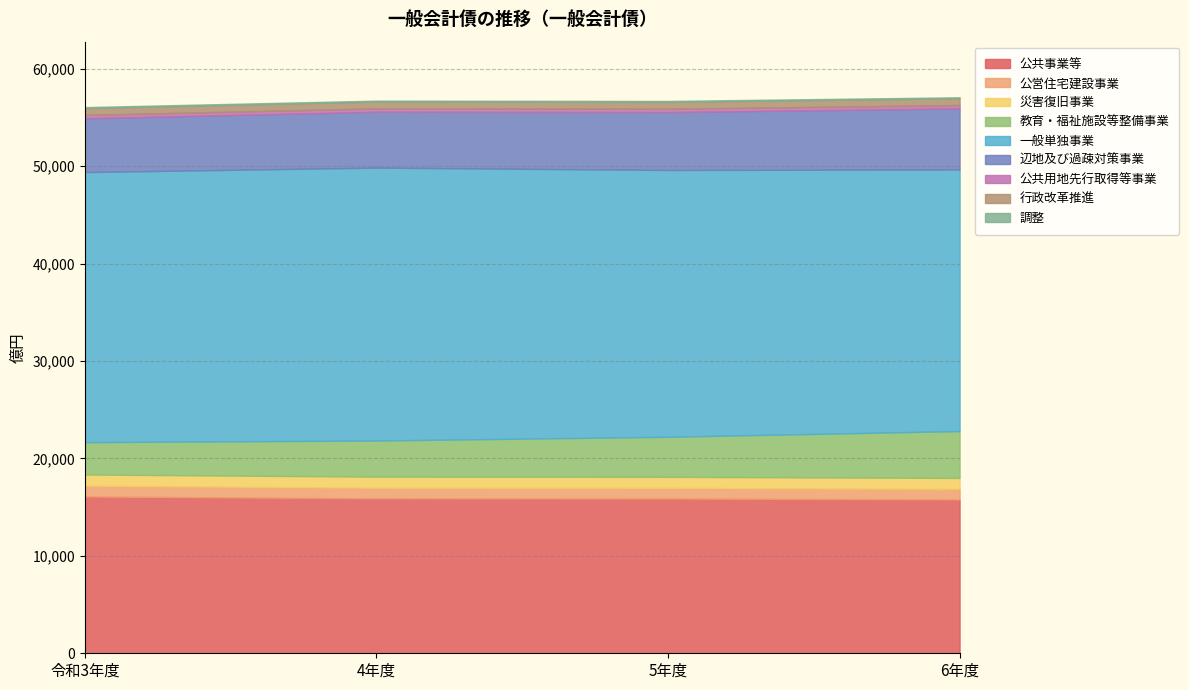

What is the average value of the 令和3年度 series?

6229